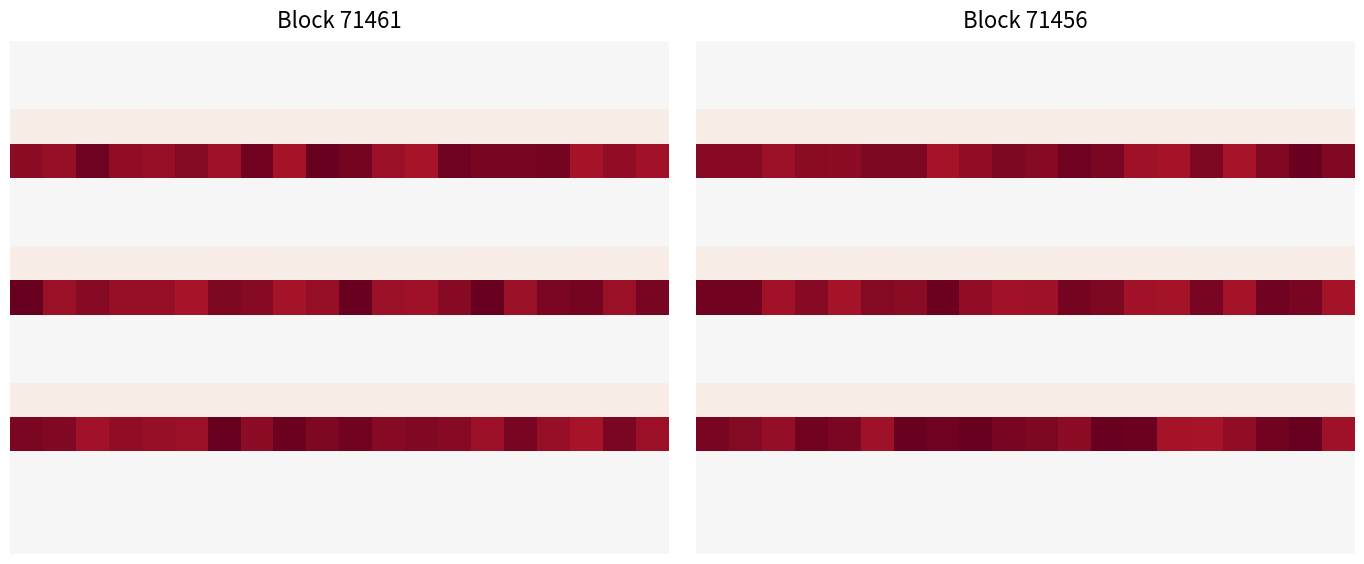

At which category does the chart reach its peak across all series?

18